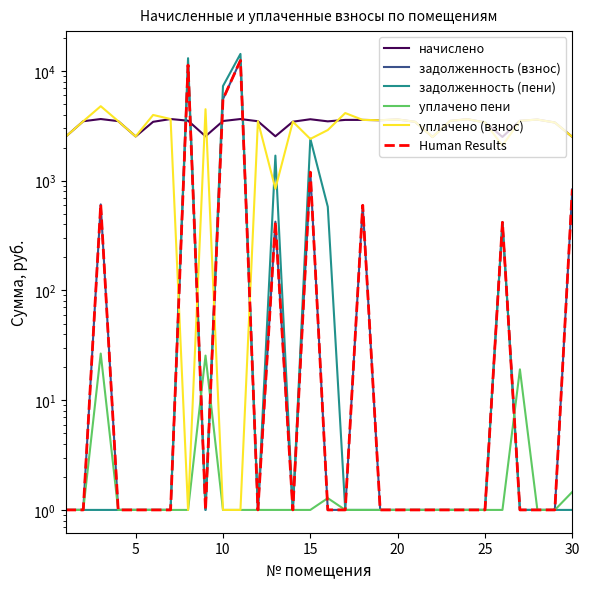

In начислено, how many points are higher than both neighbors (excluding endpoints)?

7